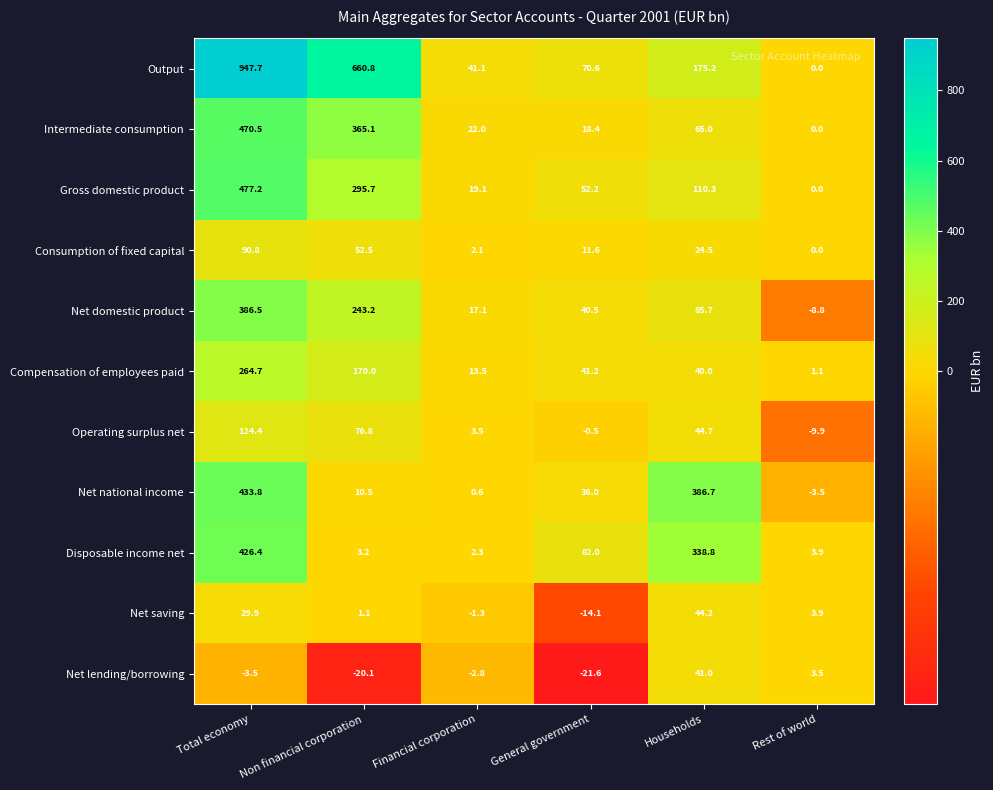

The value of Operating surplus net at Total economy is 209.3. True or false?

False